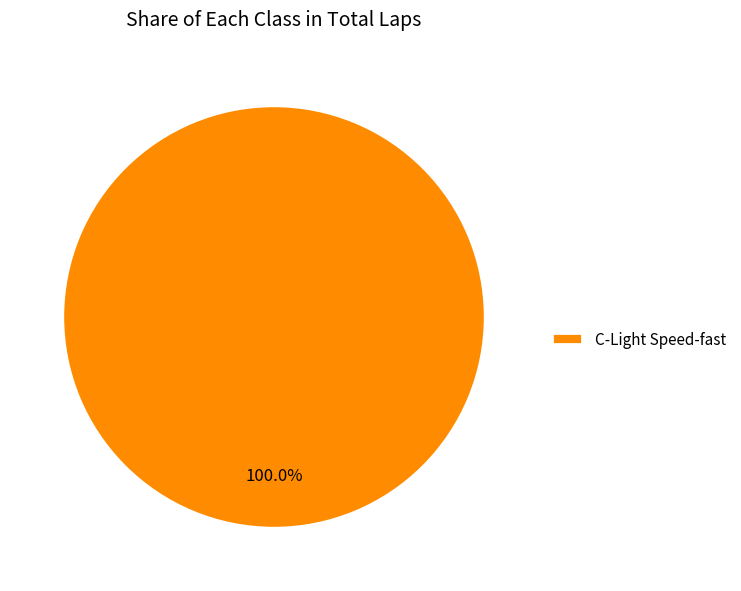

Is there any slice that represents more than half of the pie?

Yes